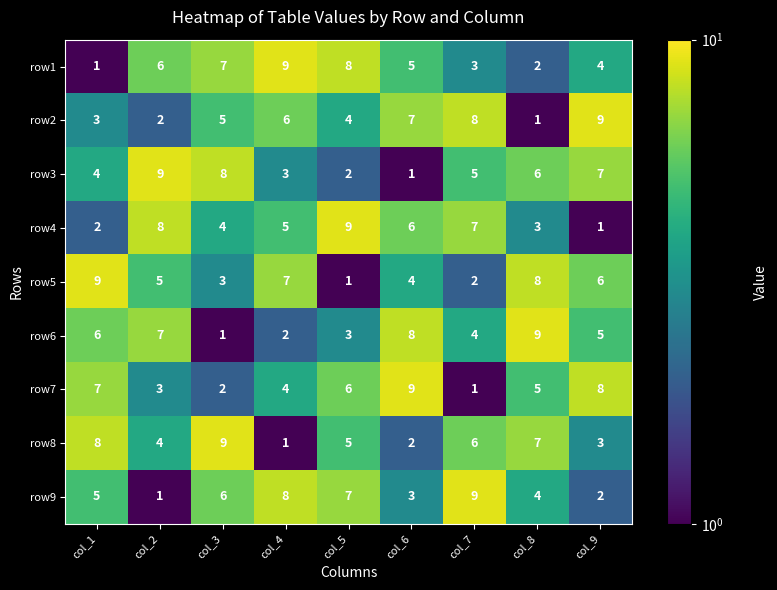

At col_9, list the series in order from smallest to largest.

row4, row9, row8, row1, row6, row5, row3, row7, row2